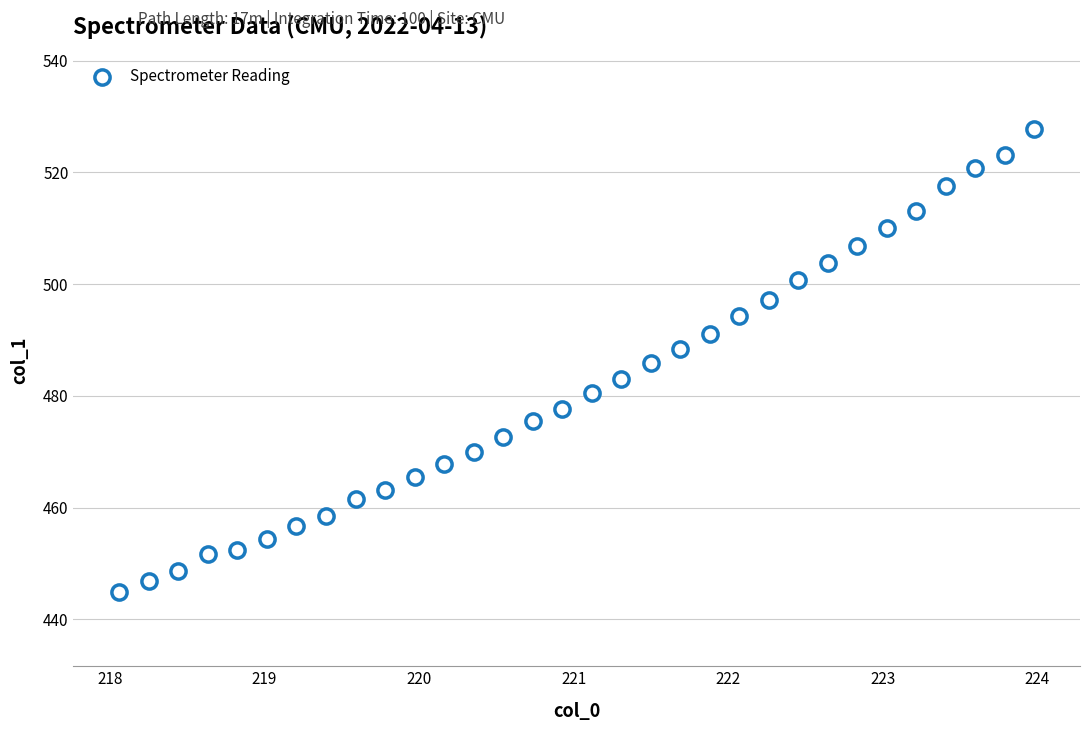

What is the range of X values (max minus min)?

5.9